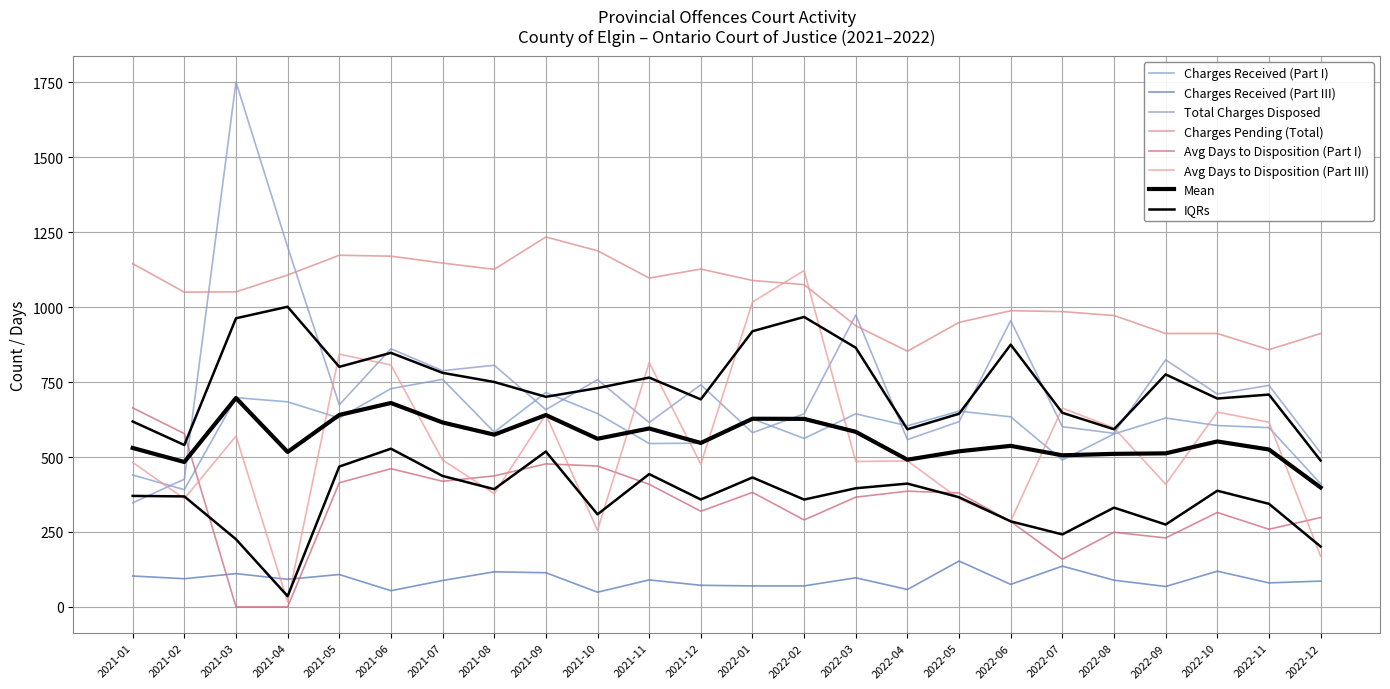

Between which two adjacent categories do Avg Days to Disposition (Part III) and Charges Pending (Total) first intersect?

2022-01 and 2022-02